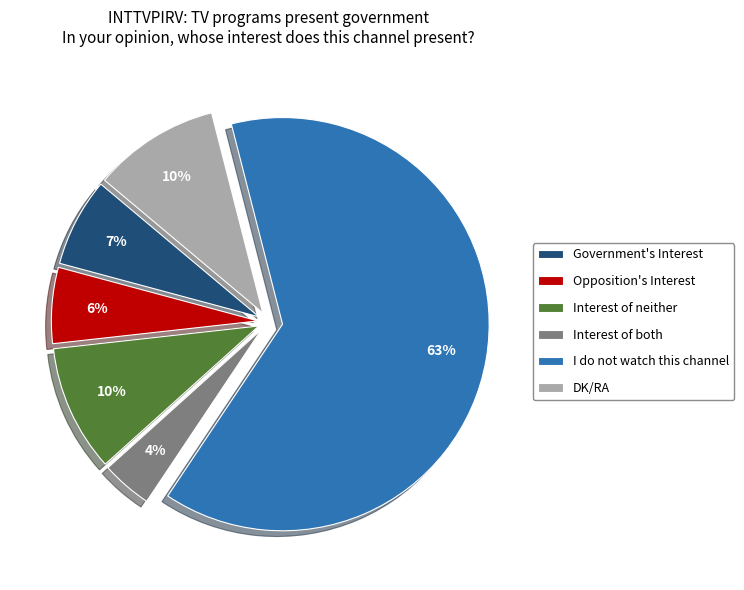

How many slices are in this pie chart?

6